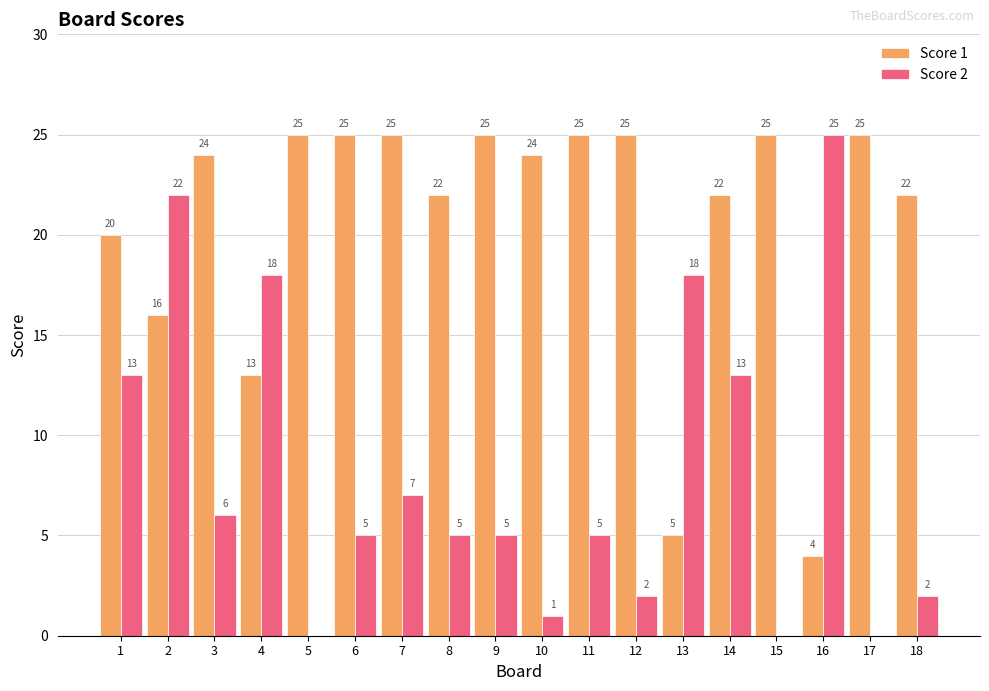

Does the chart contain stacked bars?

No